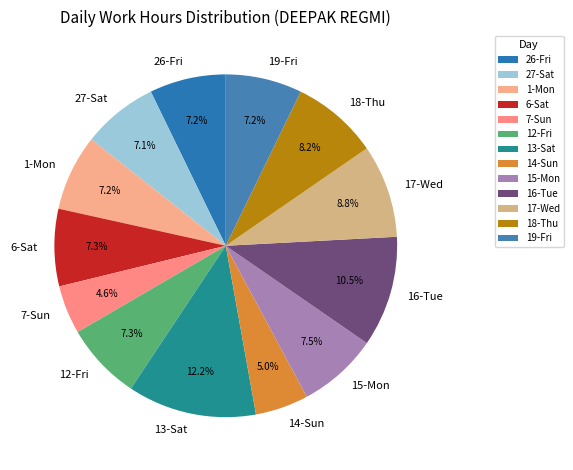

What is the total percentage of 6-Sat and 15-Mon?

14.8%